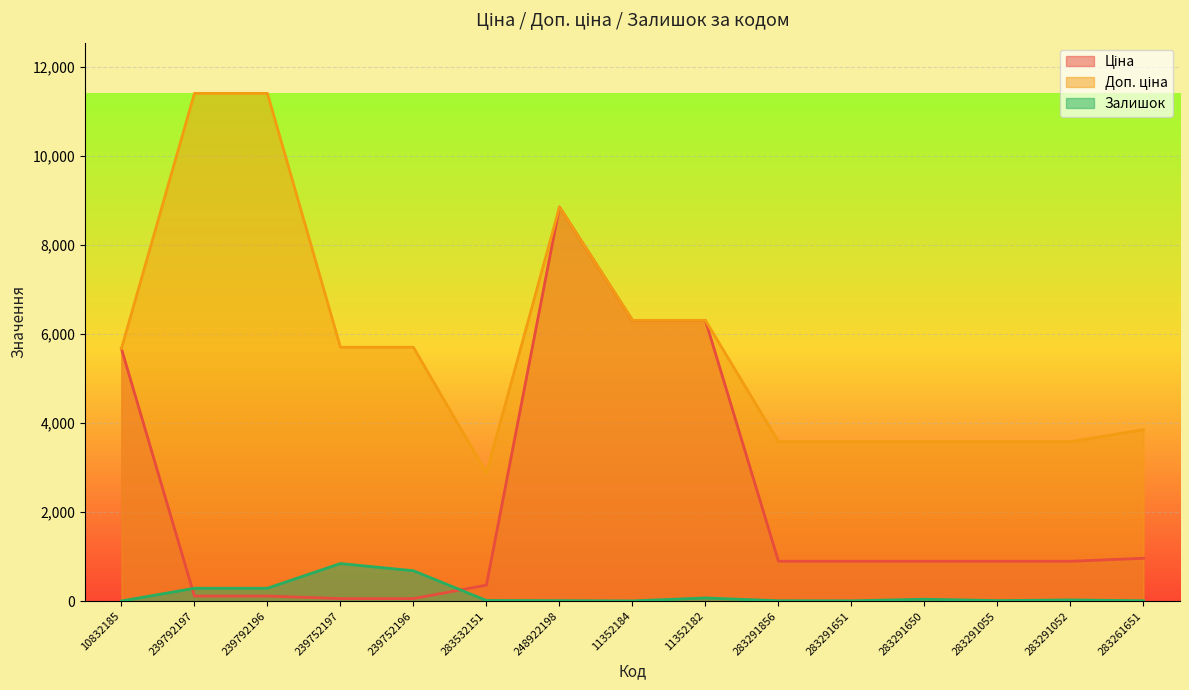

Reading left to right, extract all data points from this chart.

Ціна: 5673.8	114.1	114.1	57.0	57.0	359.9	8856.7	6308.8	6308.8	895.9	895.9	895.9	895.9	895.9	963.5
Доп. ціна: 5673.8	11410.0	11410.0	5705.0	5705.0	2878.8	8856.7	6308.8	6308.8	3583.6	3583.6	3583.6	3583.6	3583.6	3854.0
Залишок: 3.0	289.0	290.0	845.0	683.0	15.0	11.0	5.0	71.0	9.0	7.0	43.0	12.0	27.0	9.0